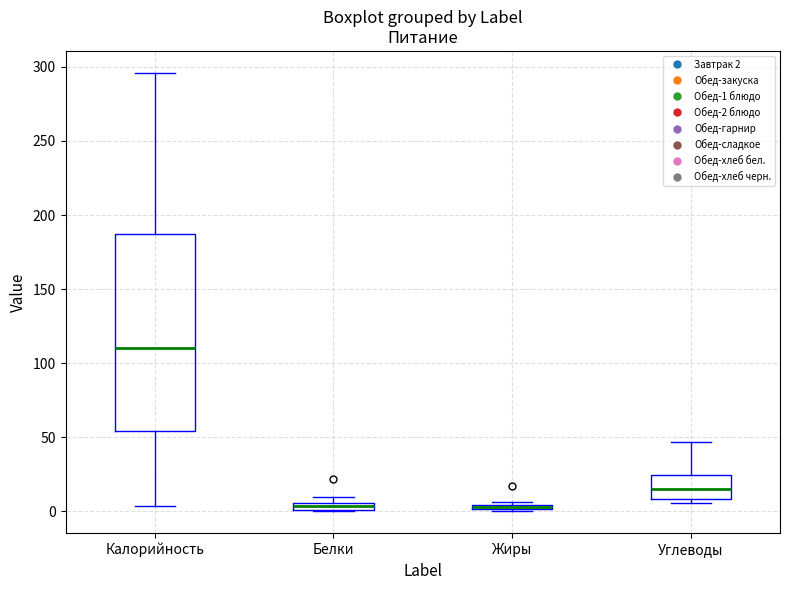

Where is the lower edge of the box for Жиры on the y-axis? The values are not printed on the chart, so give them approximately, as read against the axis.

0